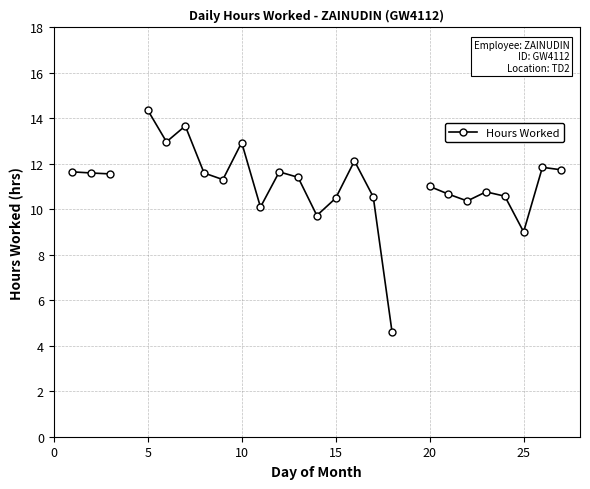

How many points are lower than both their immediate neighbors (excluding endpoints)?

6